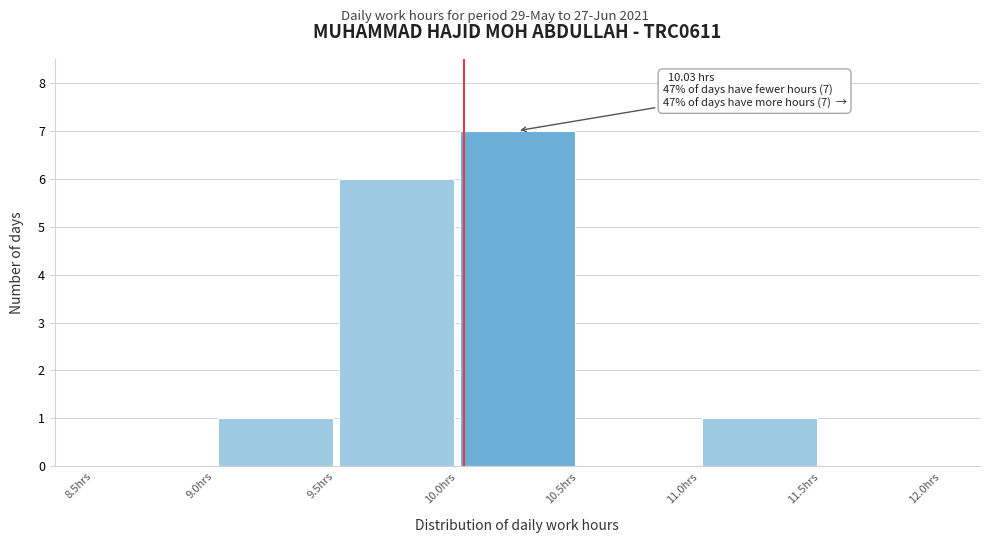

Over which range of the x-axis is the bar tallest?

10.0 to 10.5